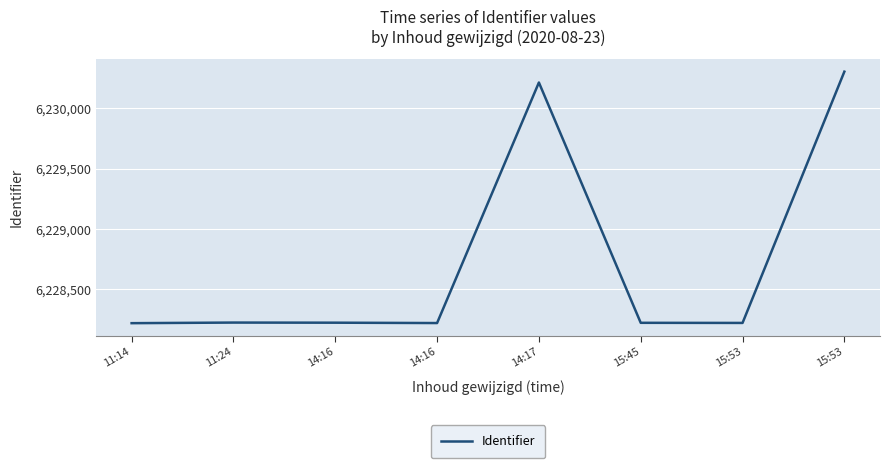

Is this an area chart (filled region under the line)?

No